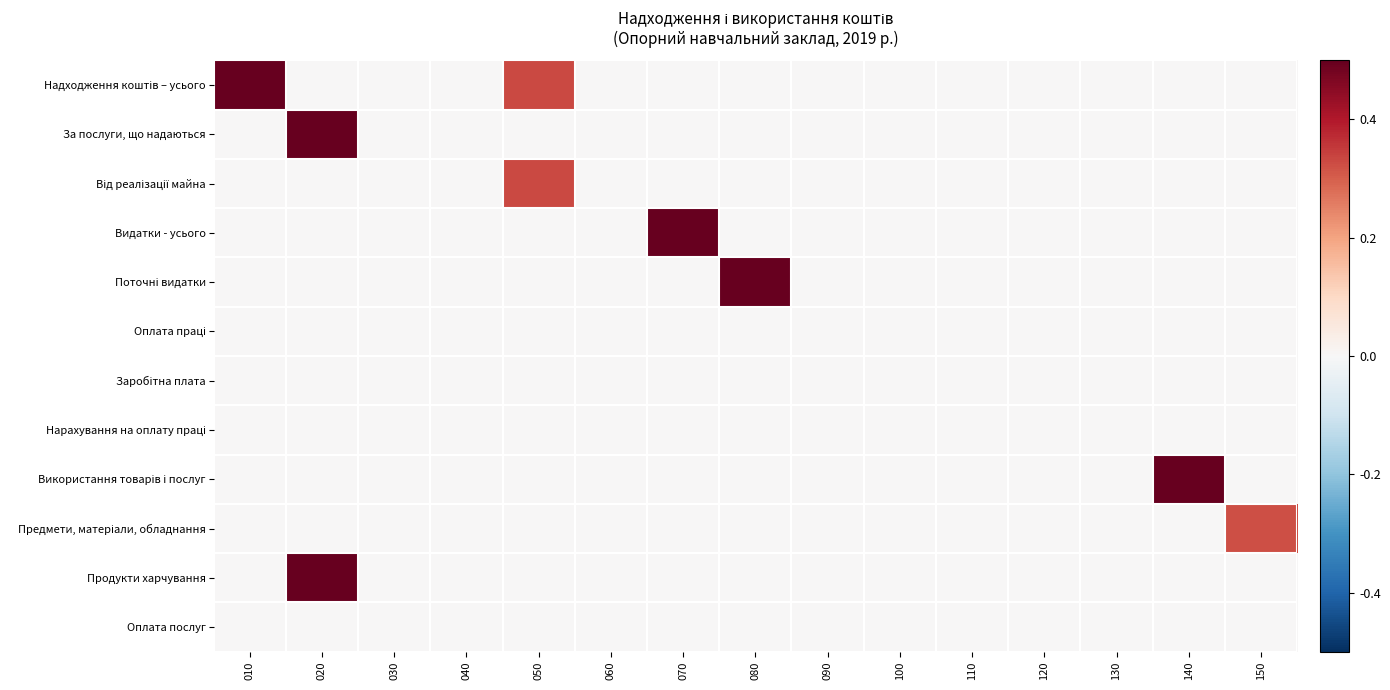

Which has a higher value, 030 or 090?

030